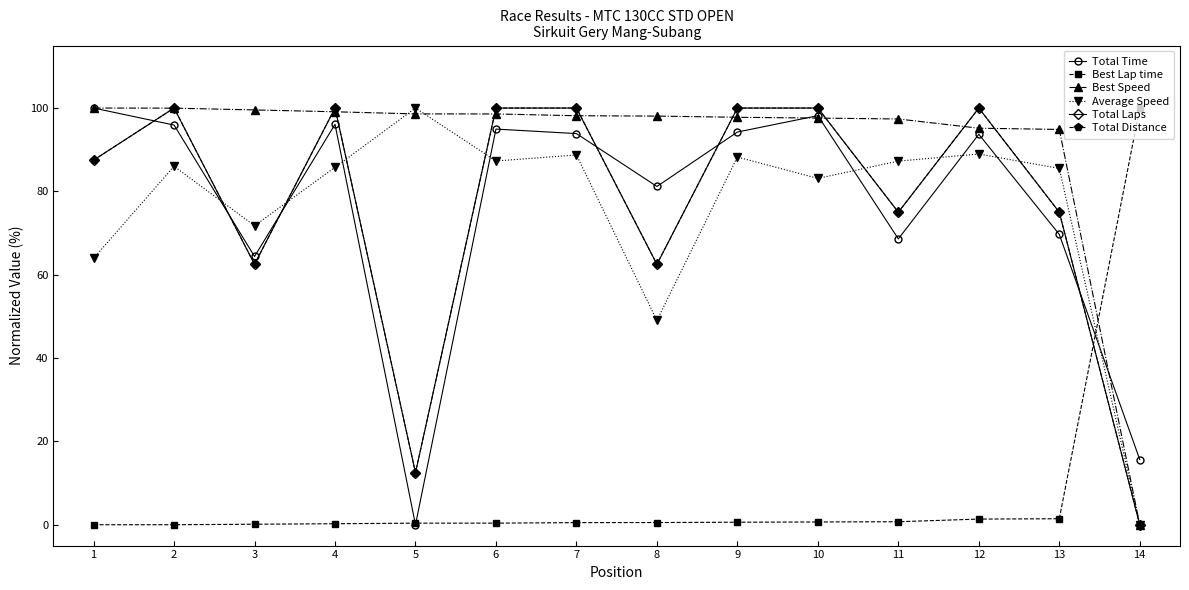

What is the sum of the Best Speed values at 4 and 5?

197.7